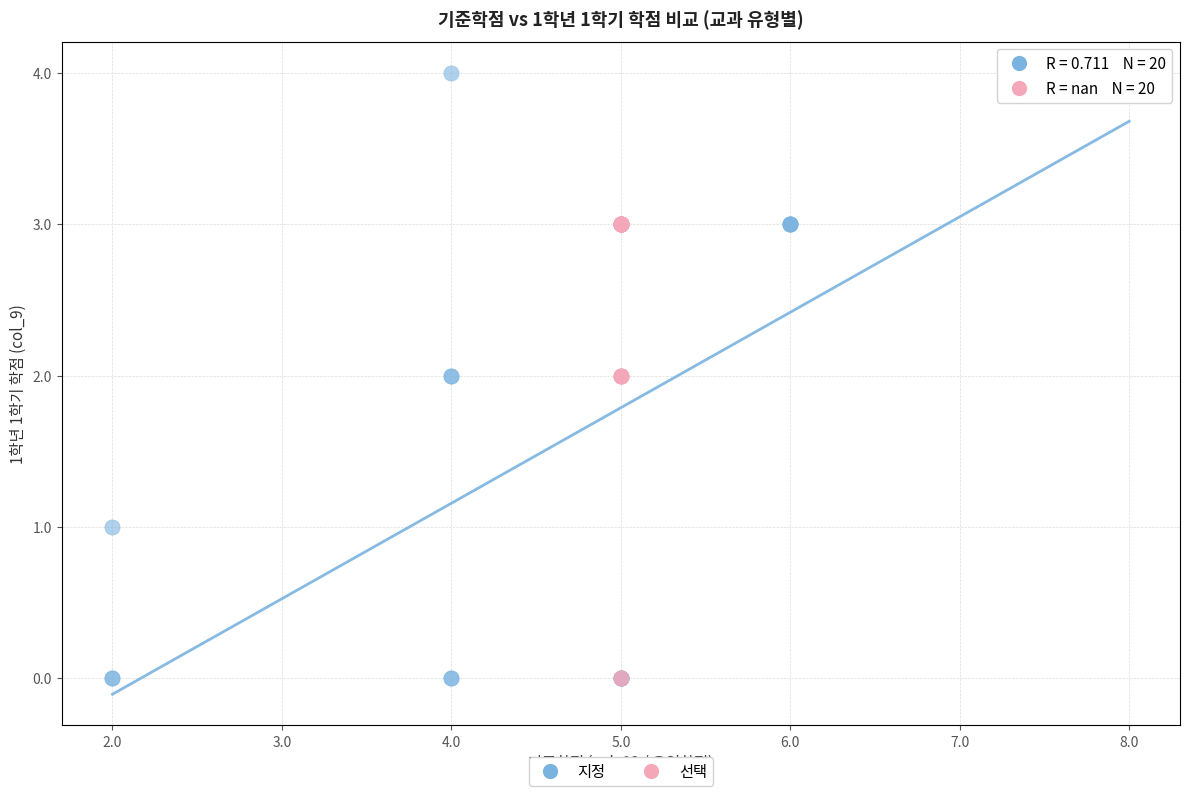

Which series contains the highest Y value?

지정